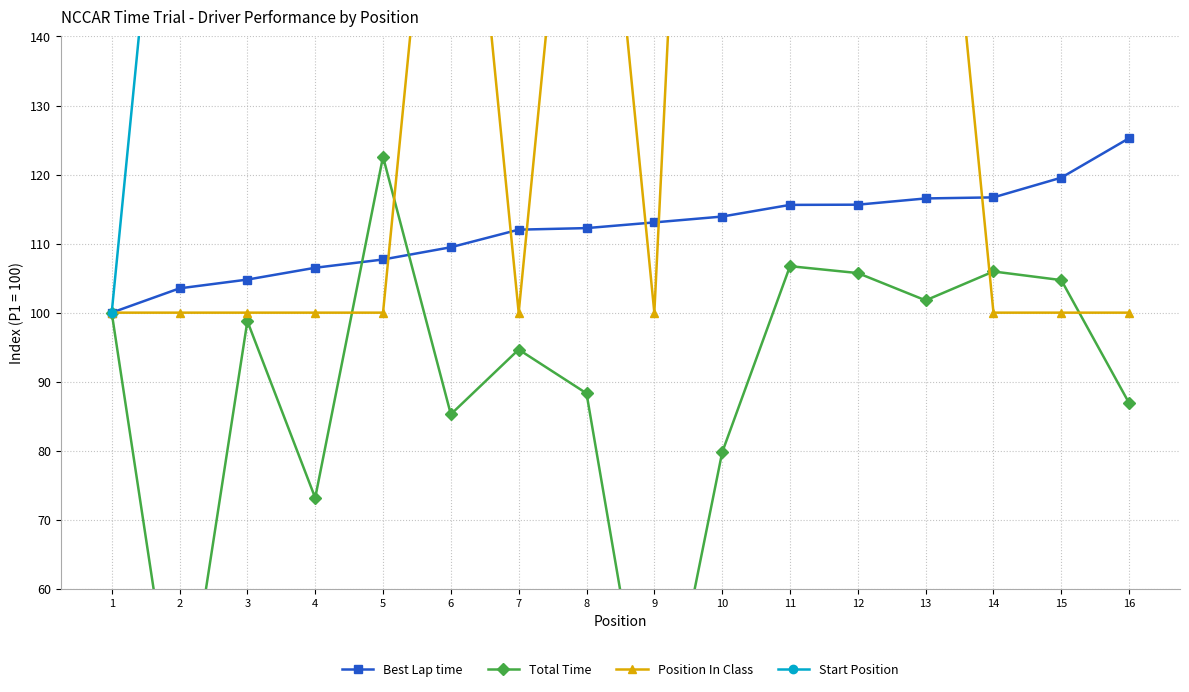

Which category has the highest value across all series?

16